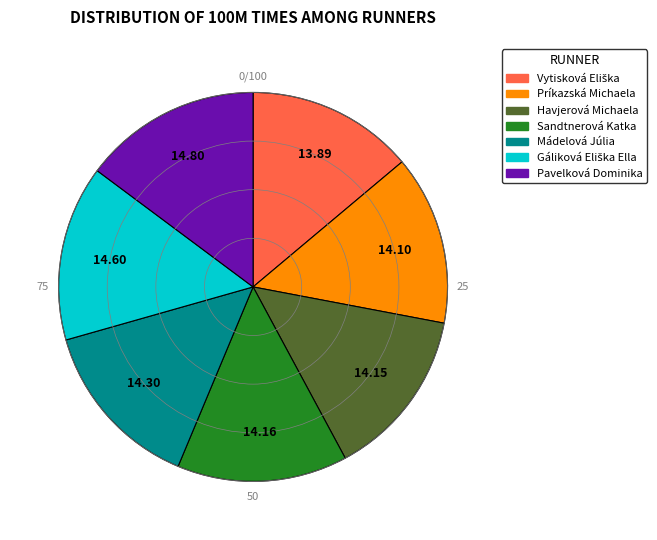

Is there a majority slice in this chart?

No